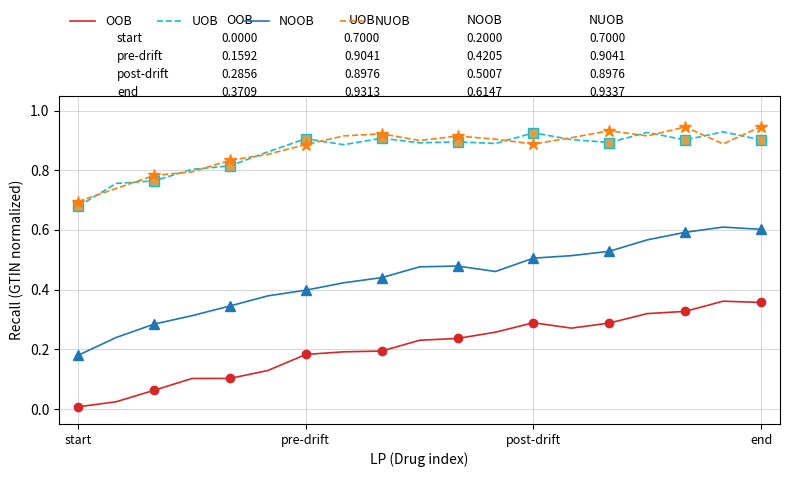

True or false: NOOB and UOB intersect in this chart.

False